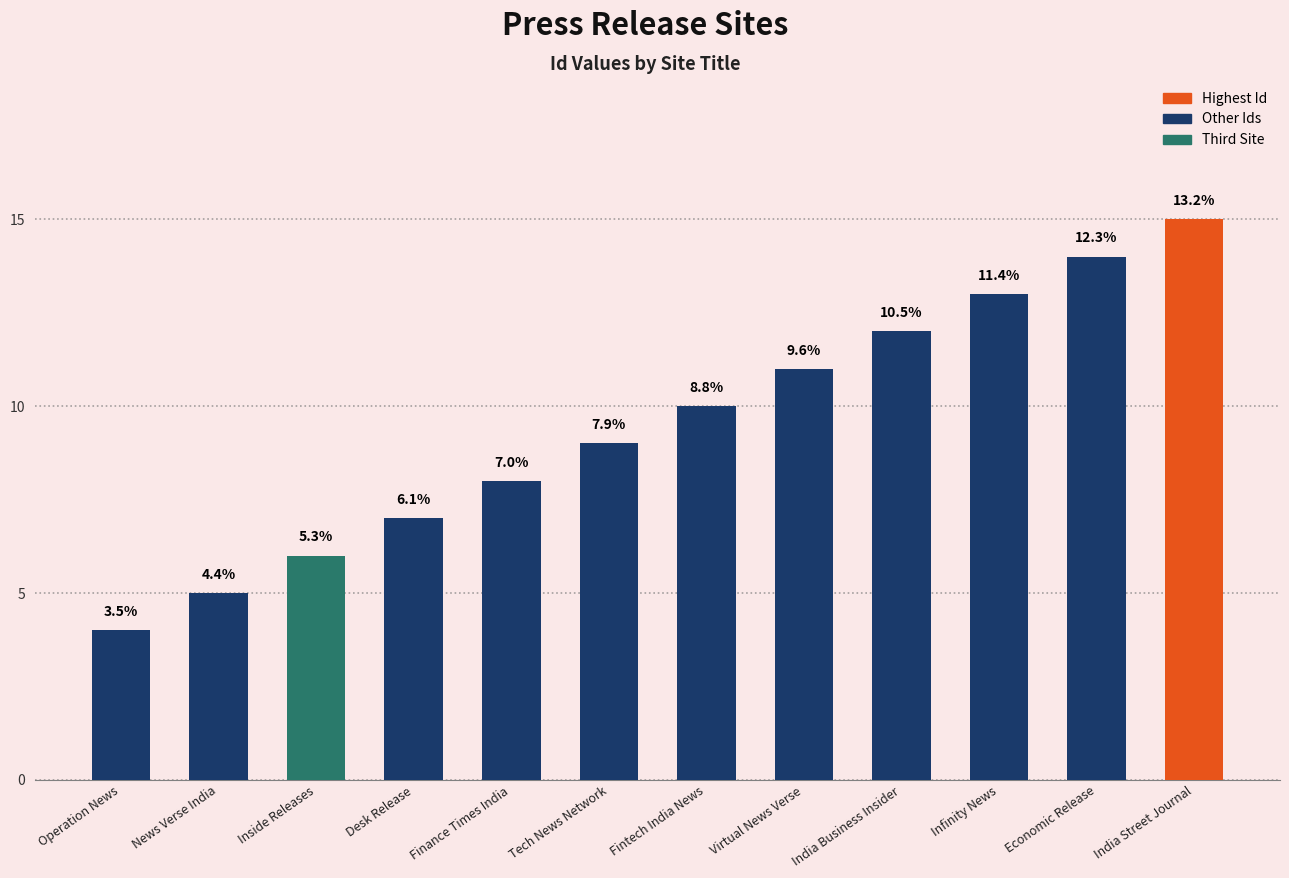

Which label corresponds to the largest value in the chart?

India Street Journal